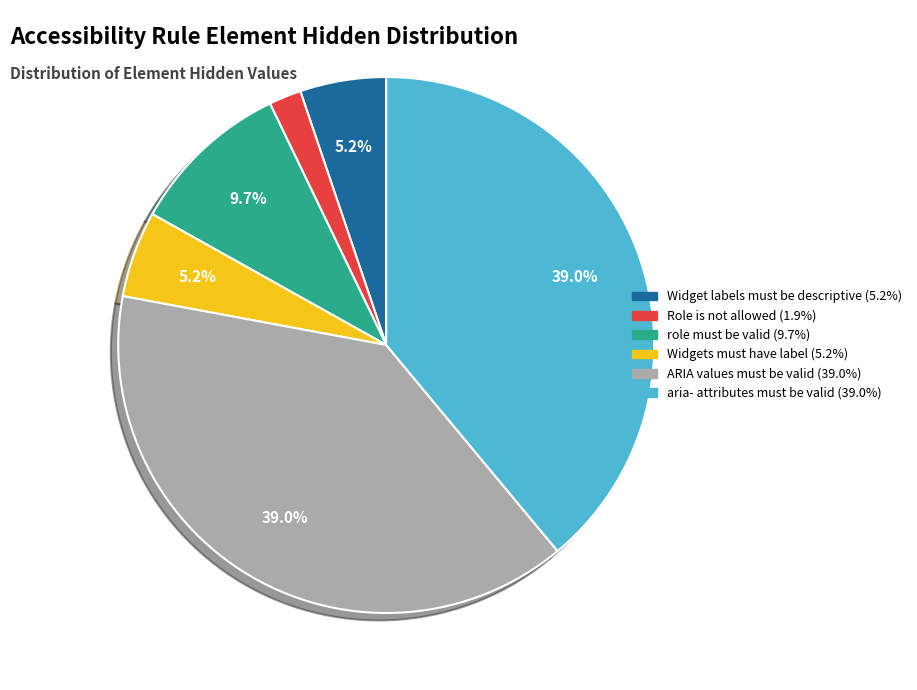

Combined, do Role is not allowed (1.9%) and Widgets must have label (5.2%) account for over 50%?

No